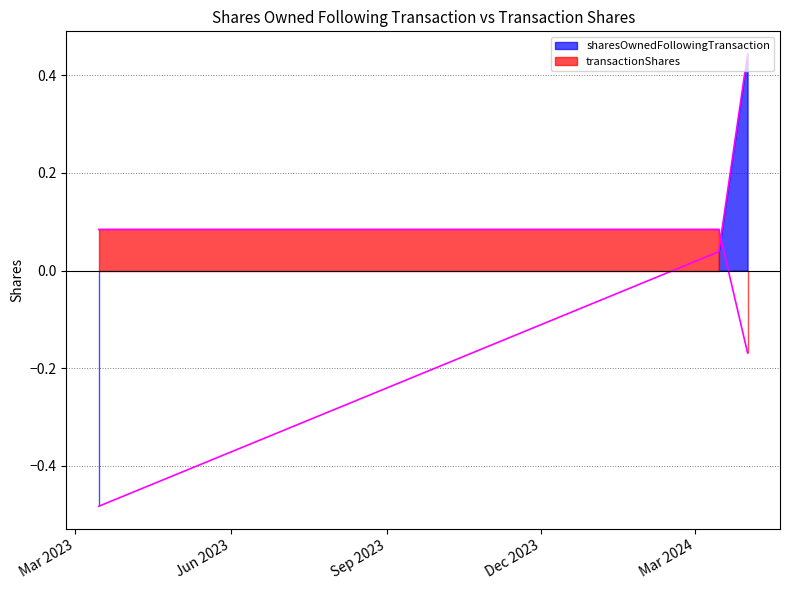

Count the number of values greater than 0.

2